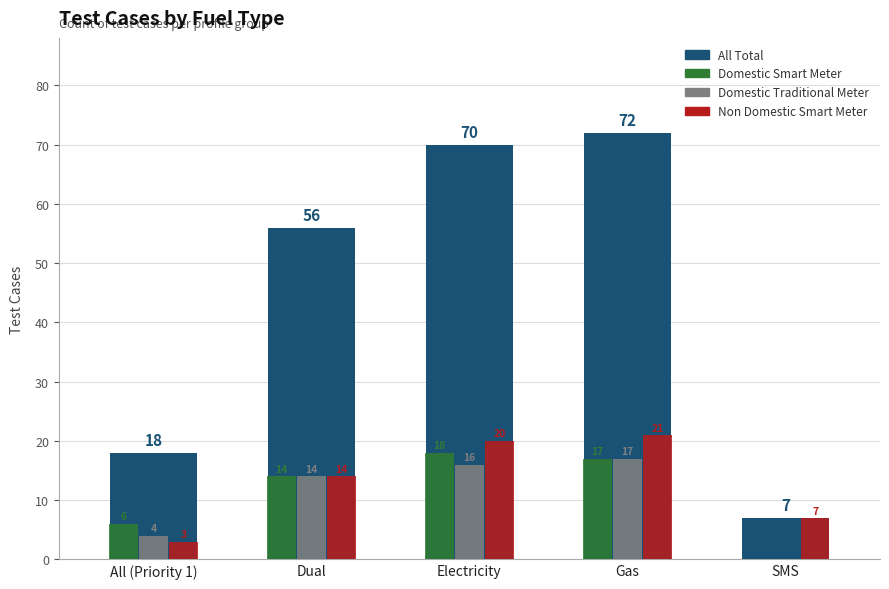

How many series are shown in this chart?

4